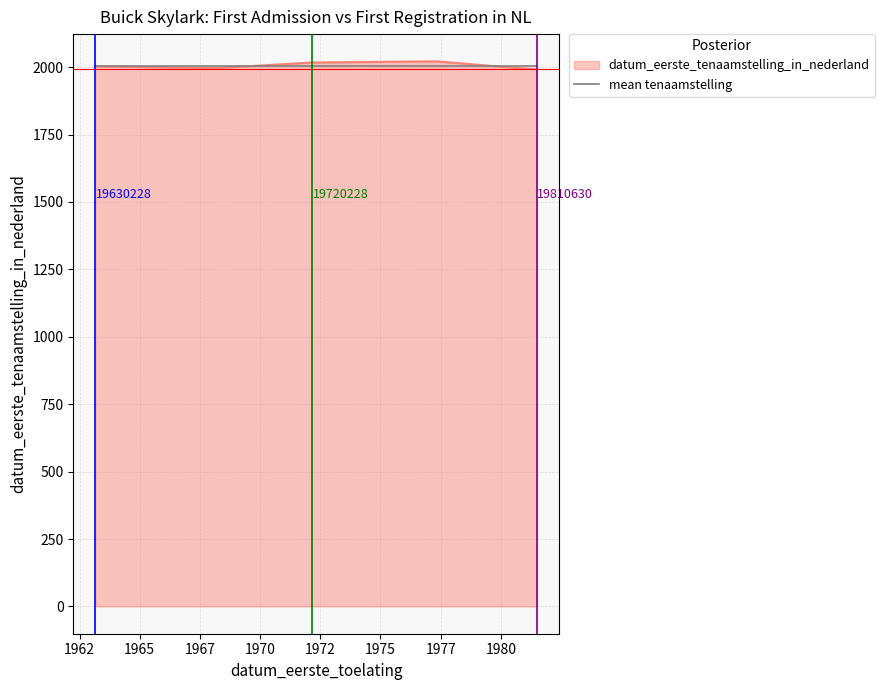

What is the greatest value displayed?

2021.5